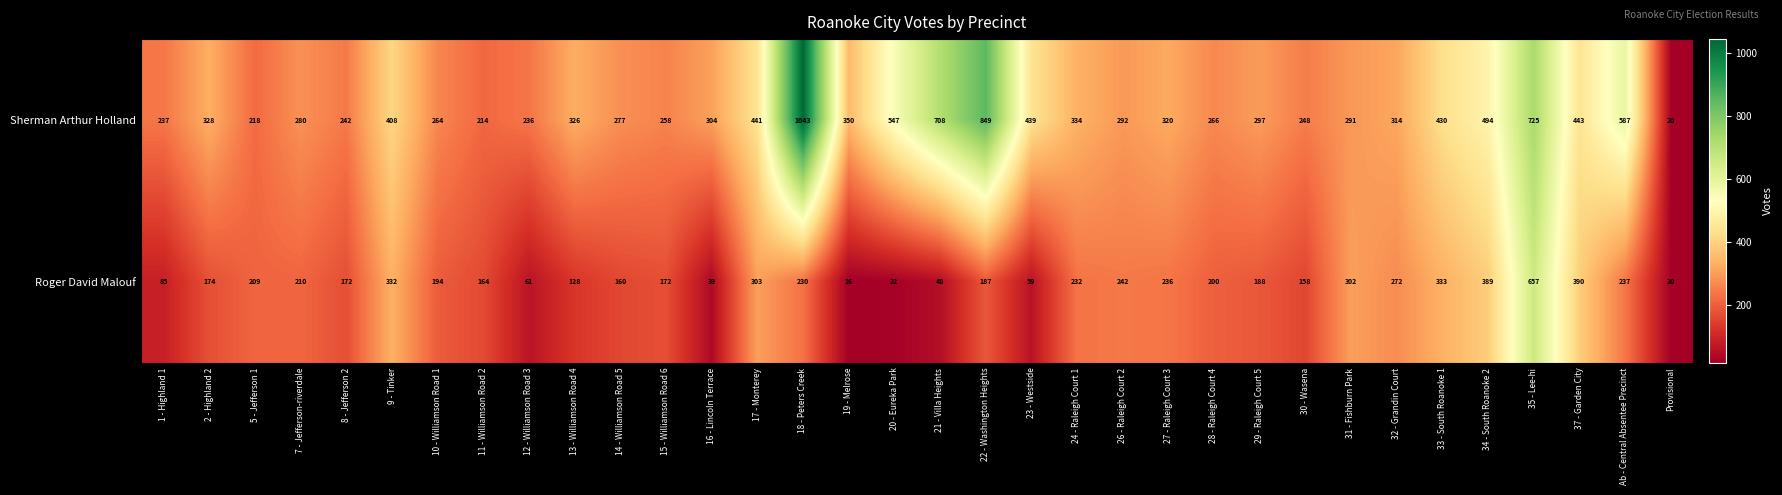

How many data points does each series have?

34